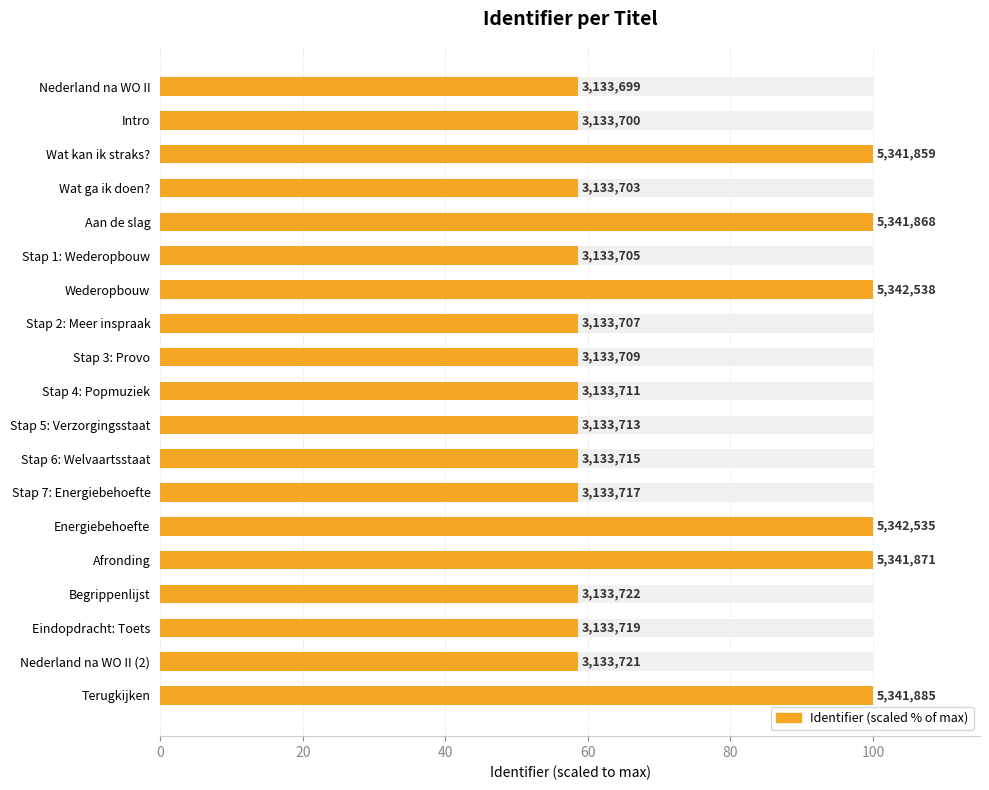

Reading left to right, extract all data points from this chart.

58.7	58.7	100.0	58.7	100.0	58.7	100.0	58.7	58.7	58.7	58.7	58.7	58.7	100.0	100.0	58.7	58.7	58.7	100.0